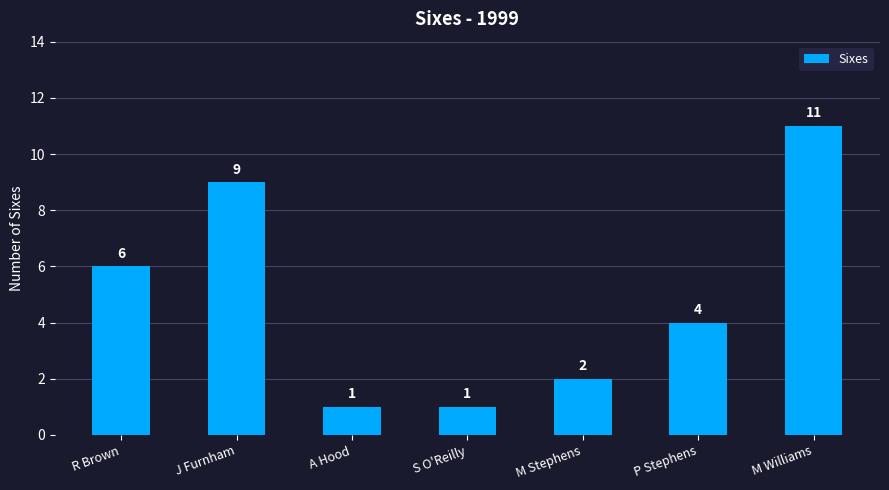

What is the ratio of the value at S O'Reilly to the value at A Hood?

1.0